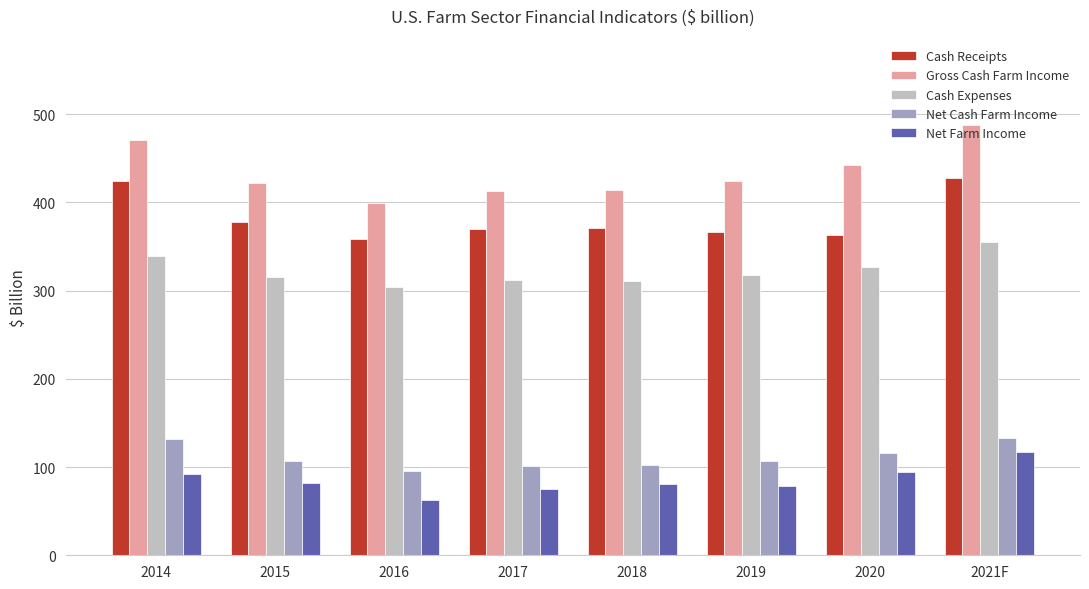

Is it true that Net Cash Farm Income equals 145.4 at 2019?

False